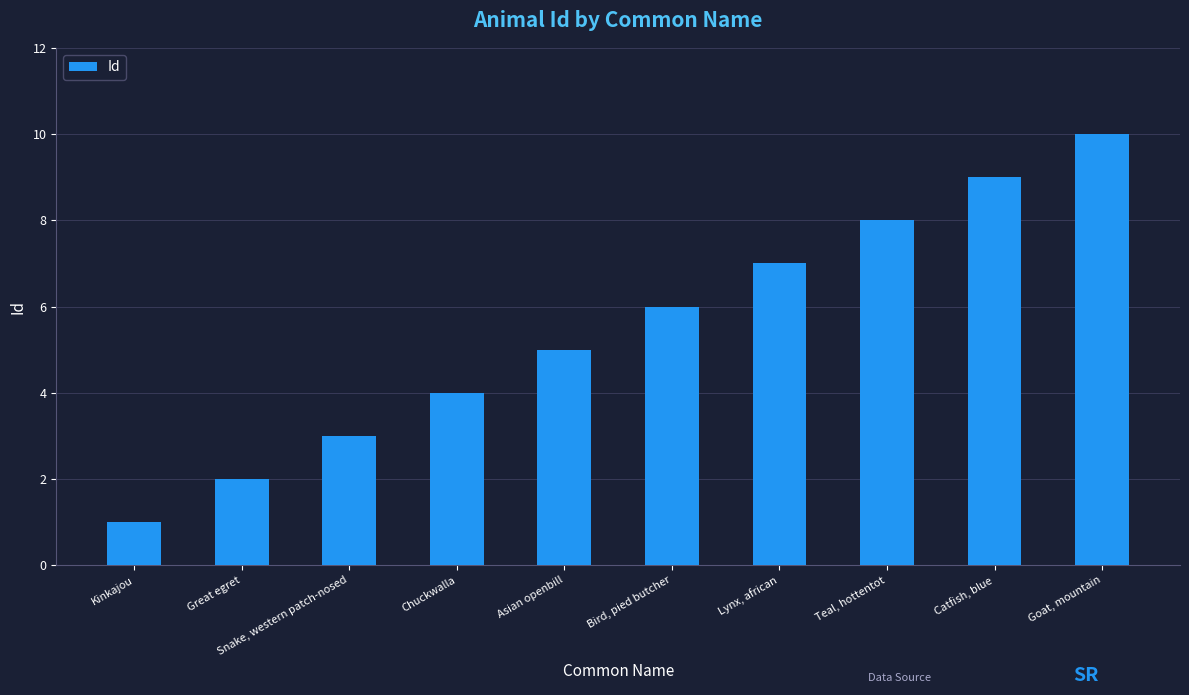

What is the difference between the second highest and minimum values?

8